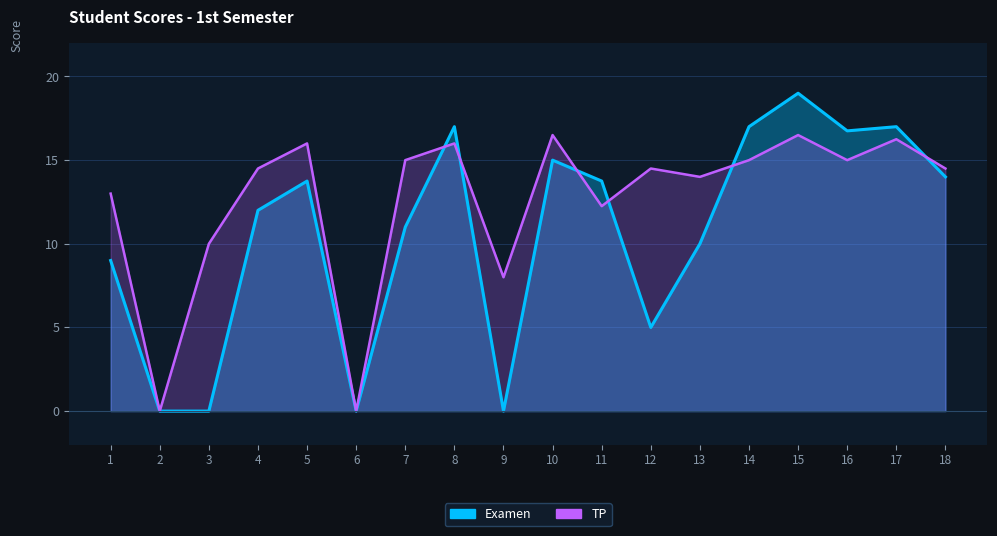

How many times do Examen and TP cross each other?

6